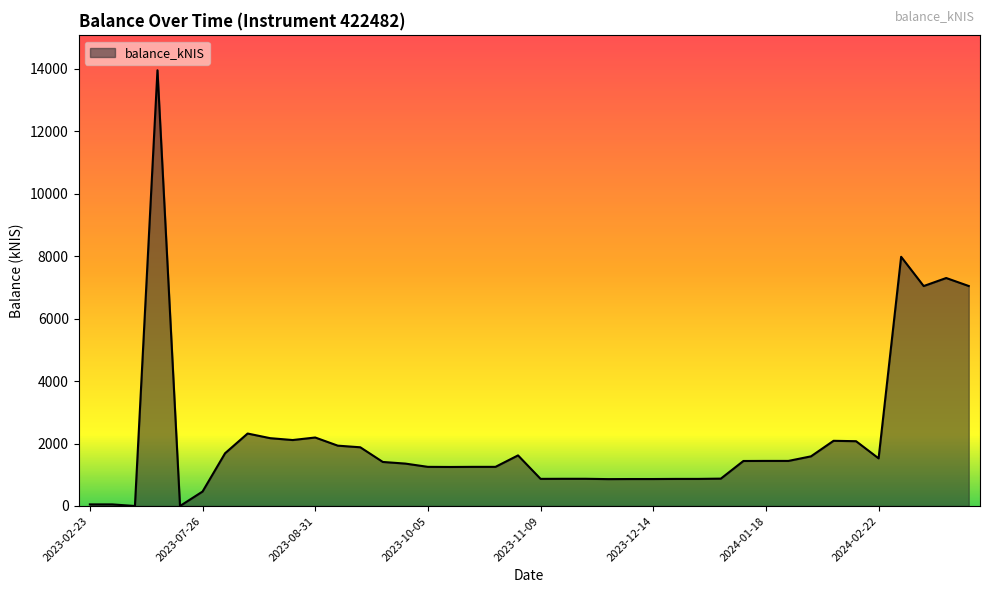

How many lines are shown in the chart?

1